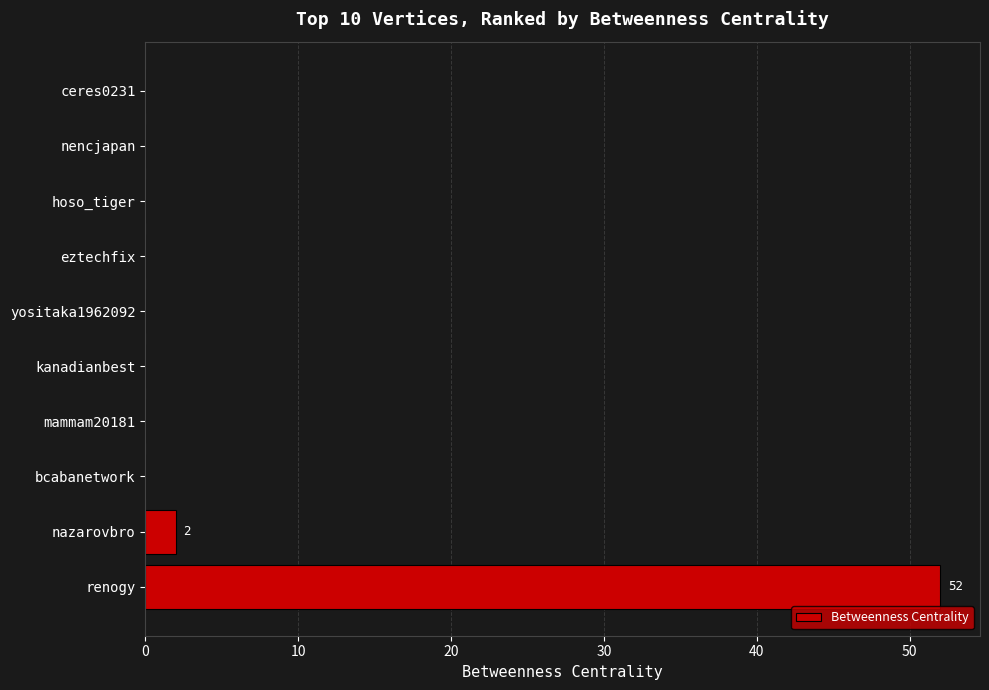

Which label corresponds to the largest value in the chart?

renogy